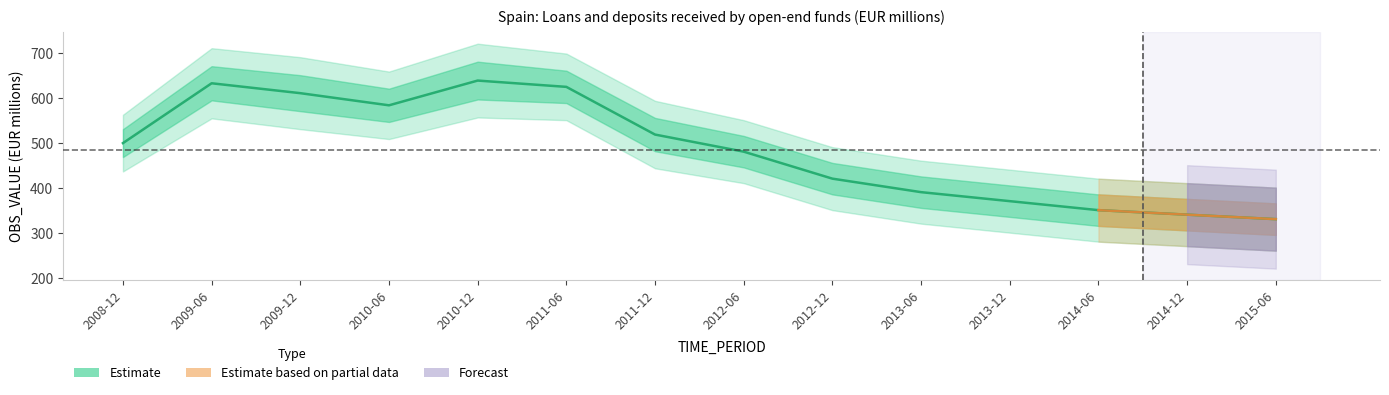

How many interior local valleys (lower than both neighbors) does the data have?

1